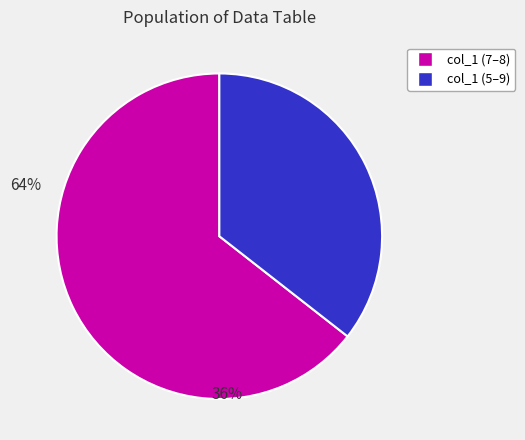

Is there any slice that represents more than half of the pie?

Yes